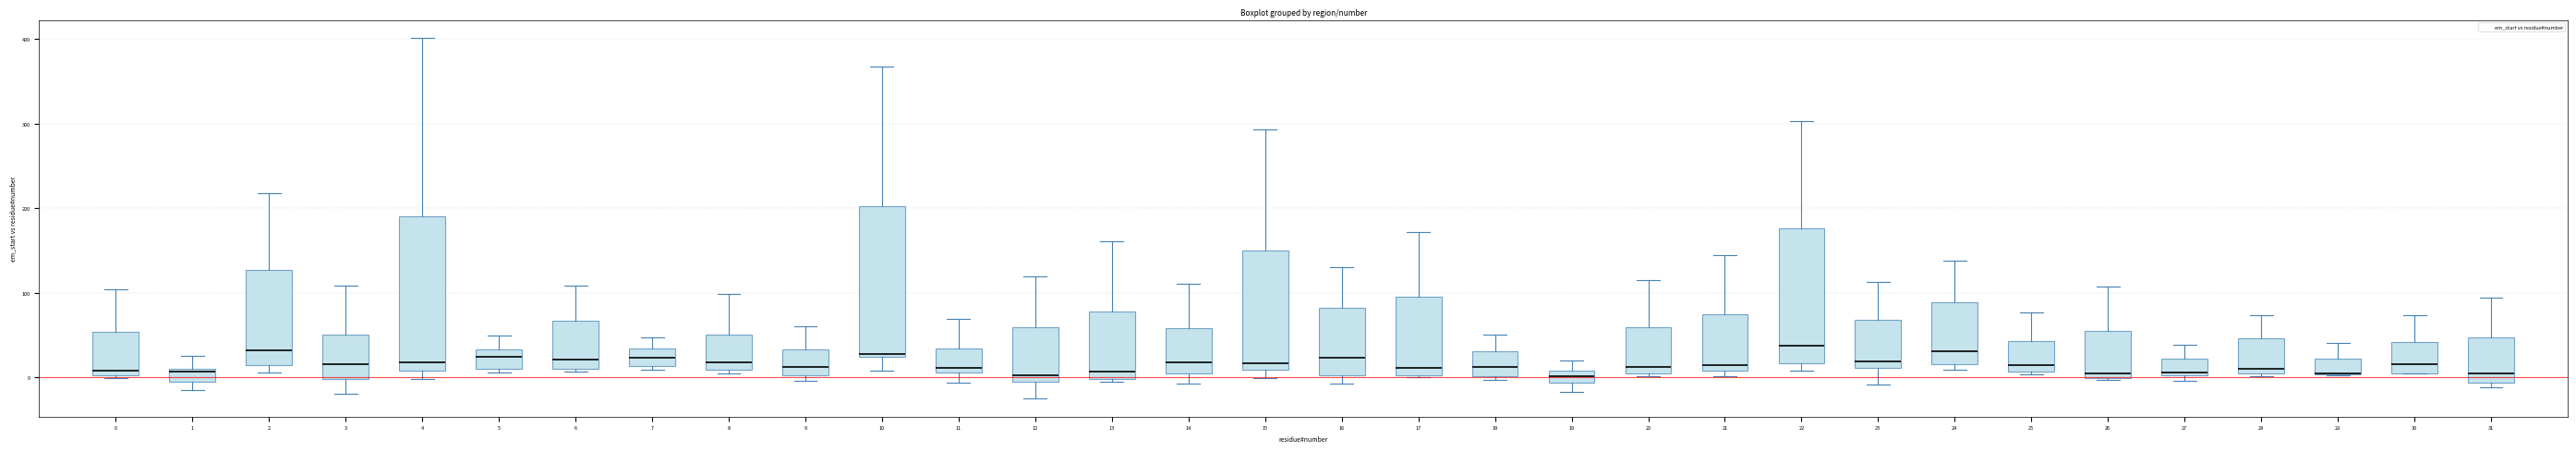

Where is the upper edge of the box at x = 2 on the y-axis? The values are not printed on the chart, so give them approximately, as read against the axis.

130